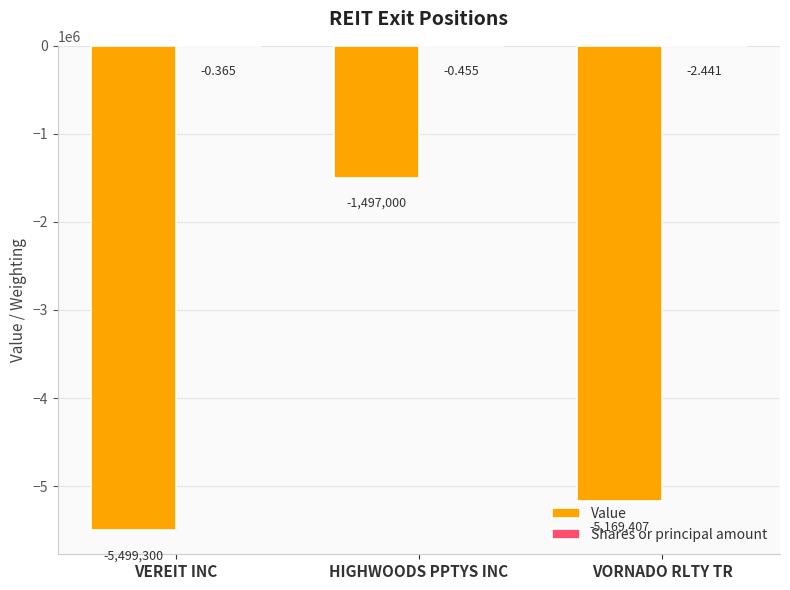

Where is Value nearest to the value -3498150?

VORNADO RLTY TR